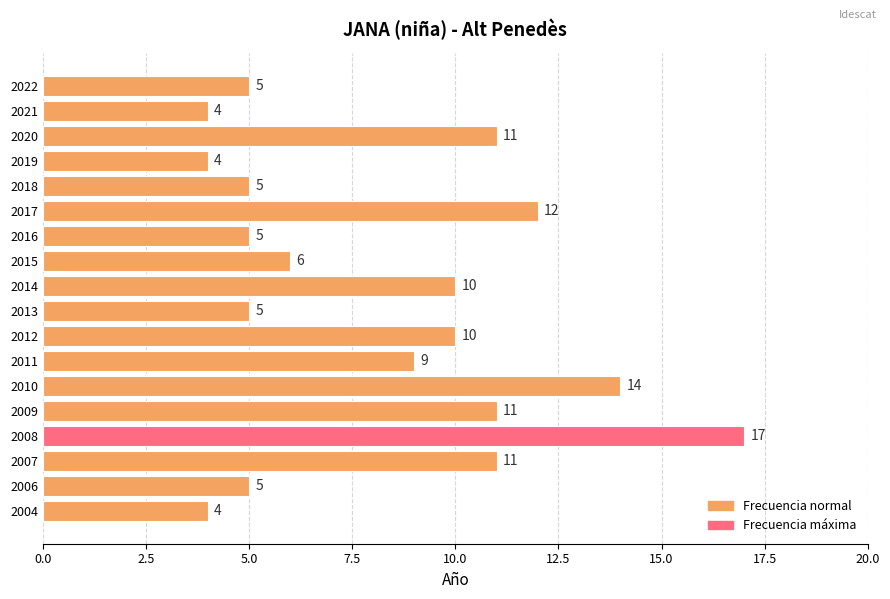

What is the approximate value at 2007, to the nearest 10?

10